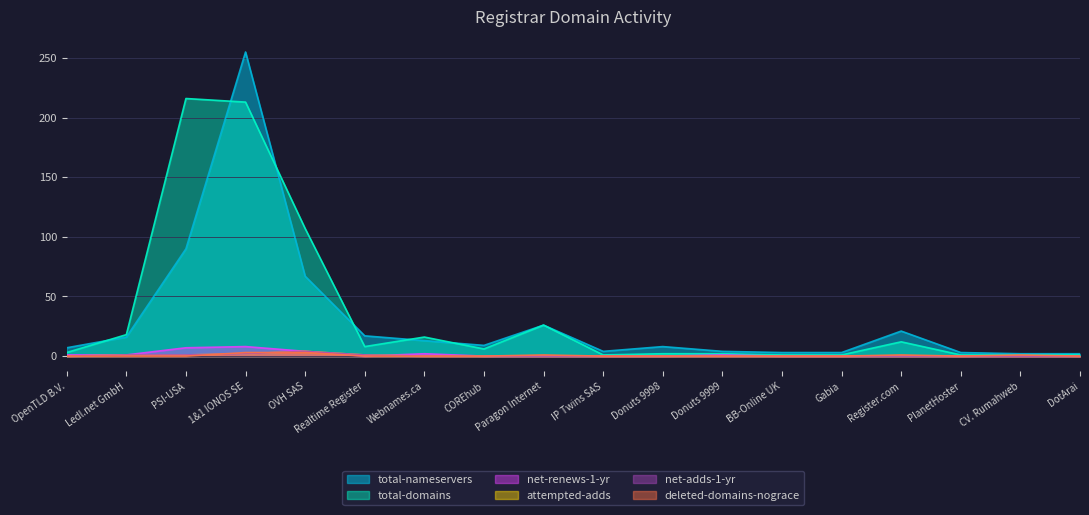

Count the number of categories in the chart.

18